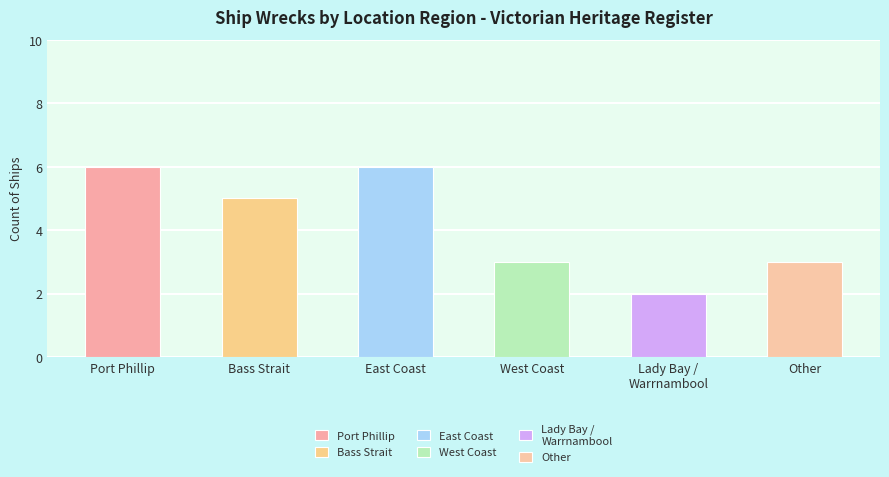

Does the chart contain any negative values?

No